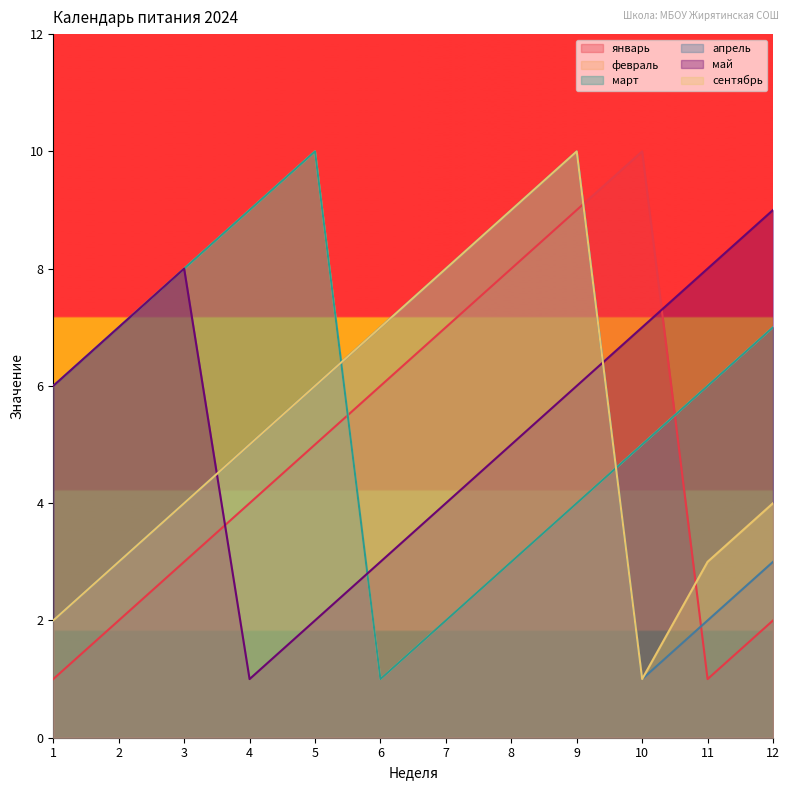

True or false: март and февраль cross at least once.

False